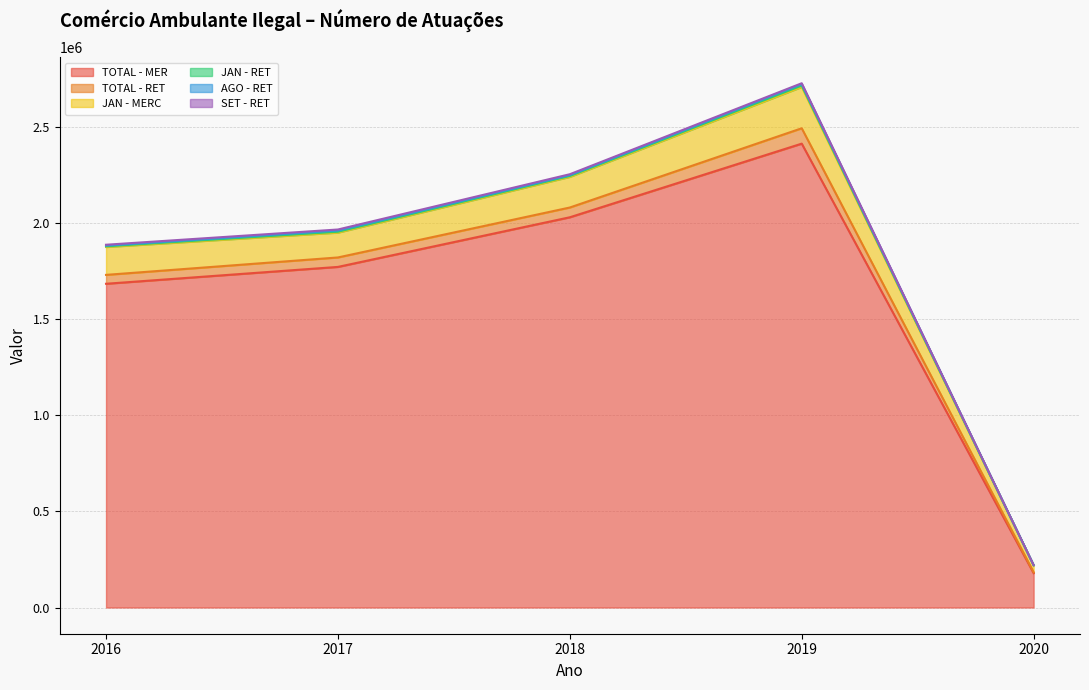

At which label is SET - RET closest to 2695?

2016